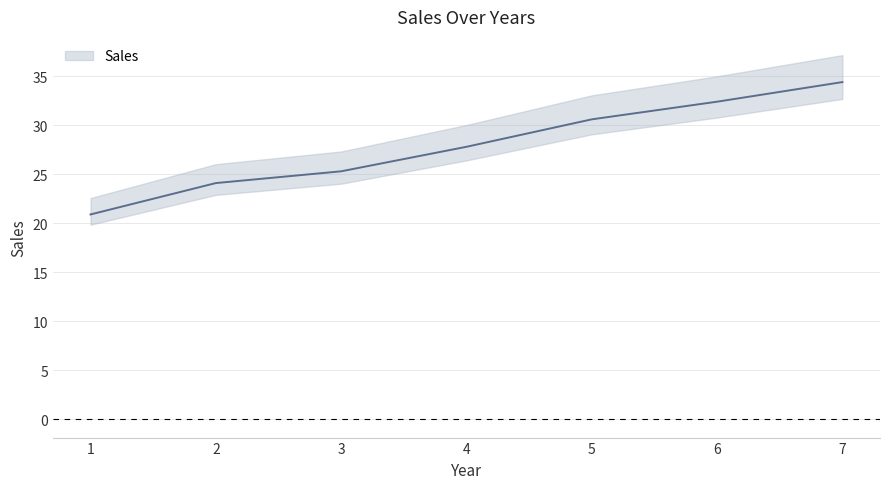

True or false: there are more than 2 points higher than both neighbors.

False